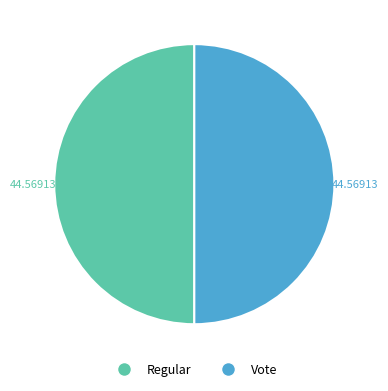

Combined, do Vote and Regular account for over 50%?

Yes